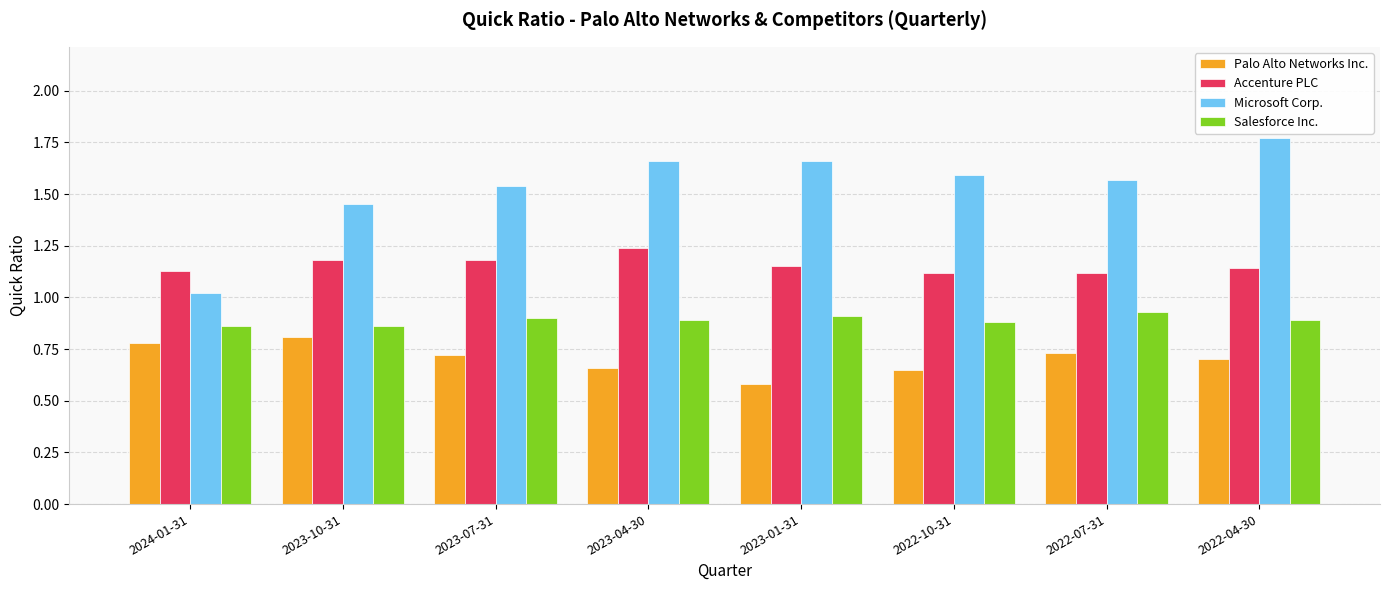

Count the number of categories in the chart.

8